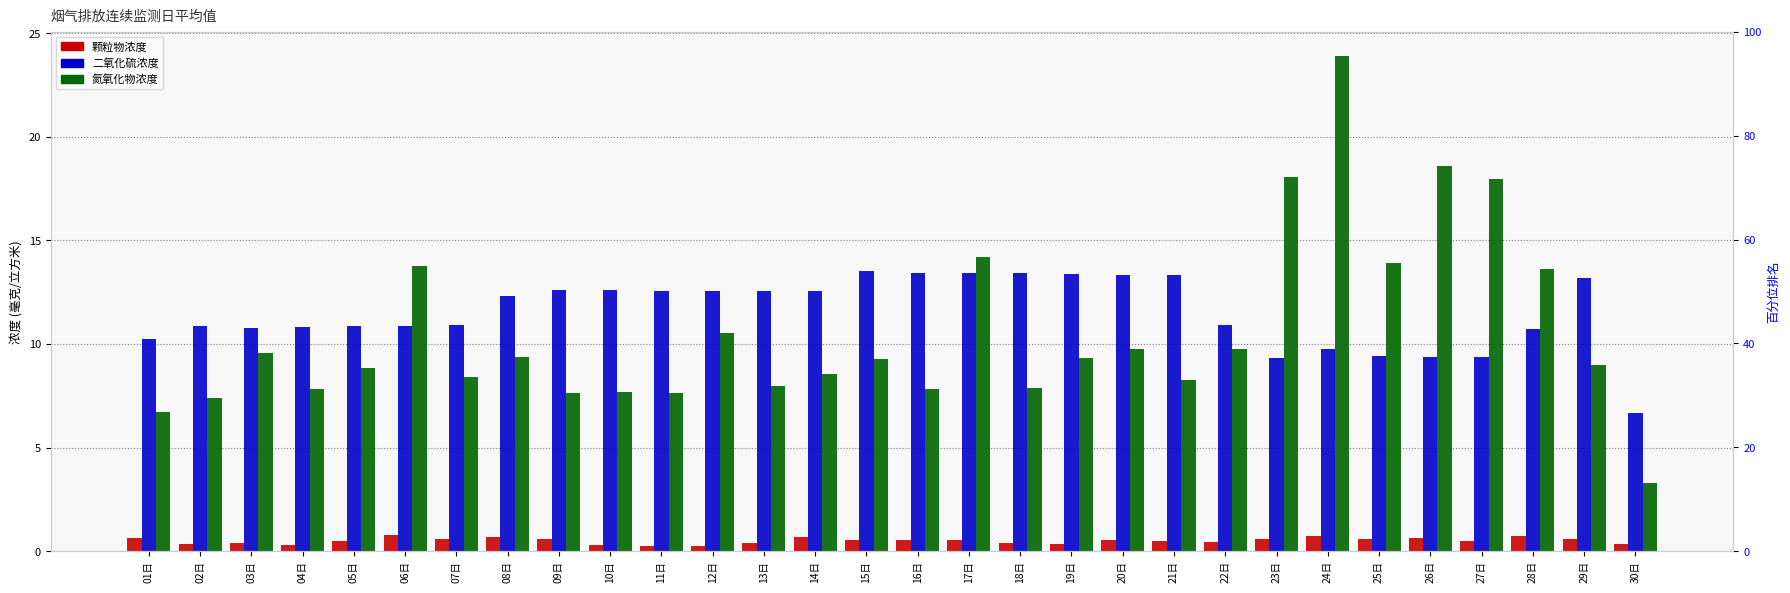

What is the sum of all 氮氧化物浓度 values?

316.4